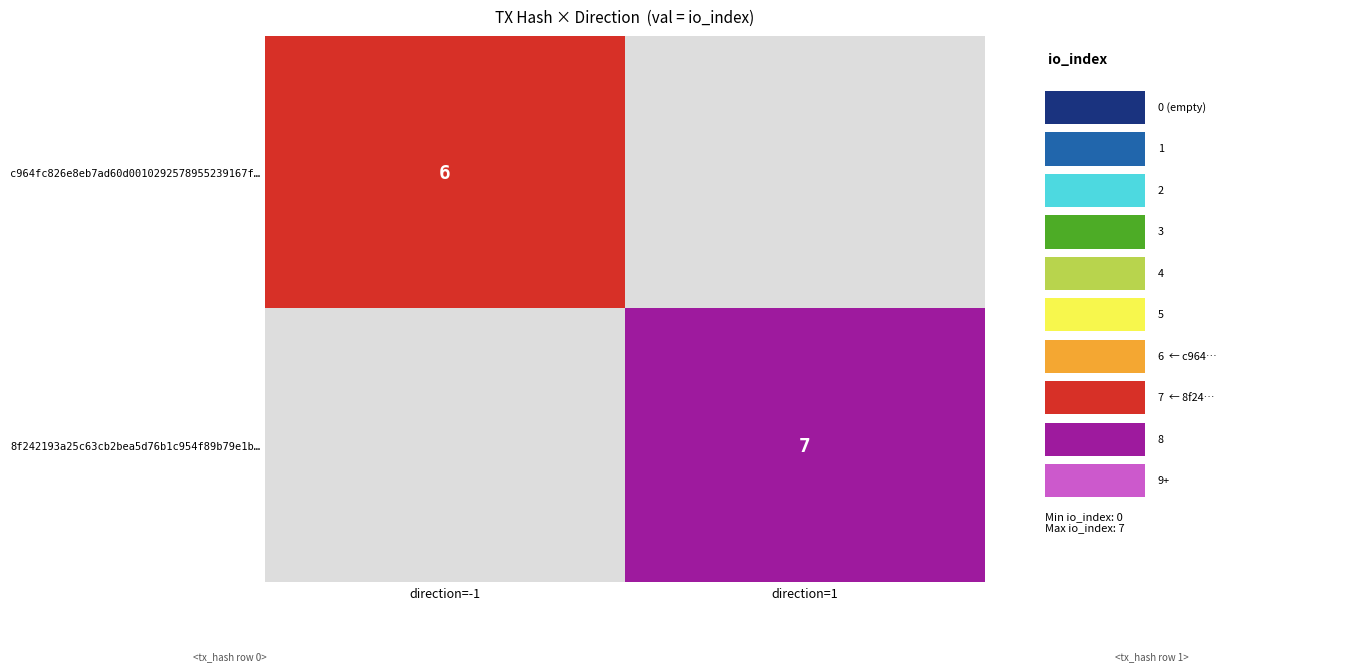

What is the smallest value displayed?

6.0